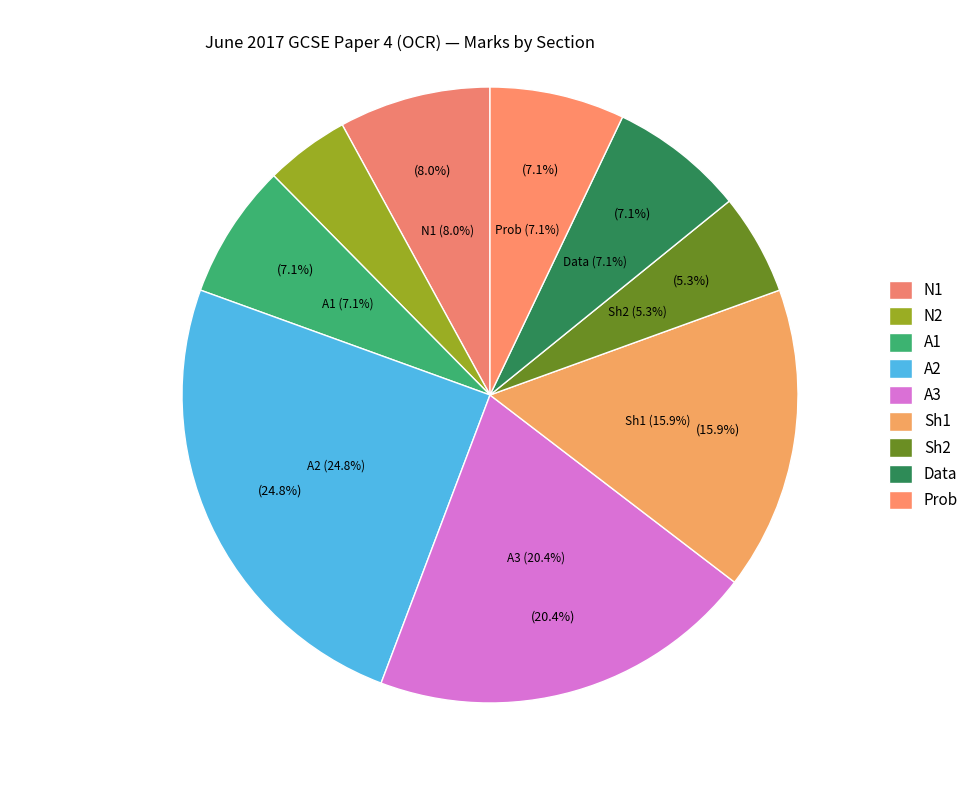

To the nearest percent, what is the difference between the largest and smallest slice percentages?

20%